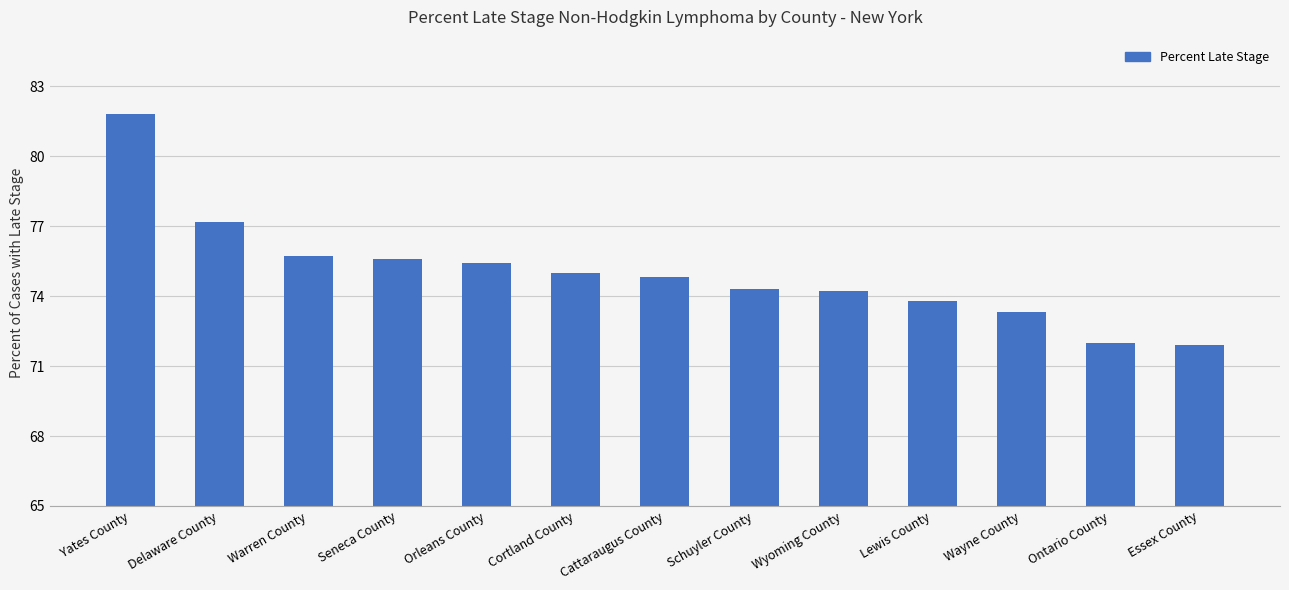

How many values are below 74?

4